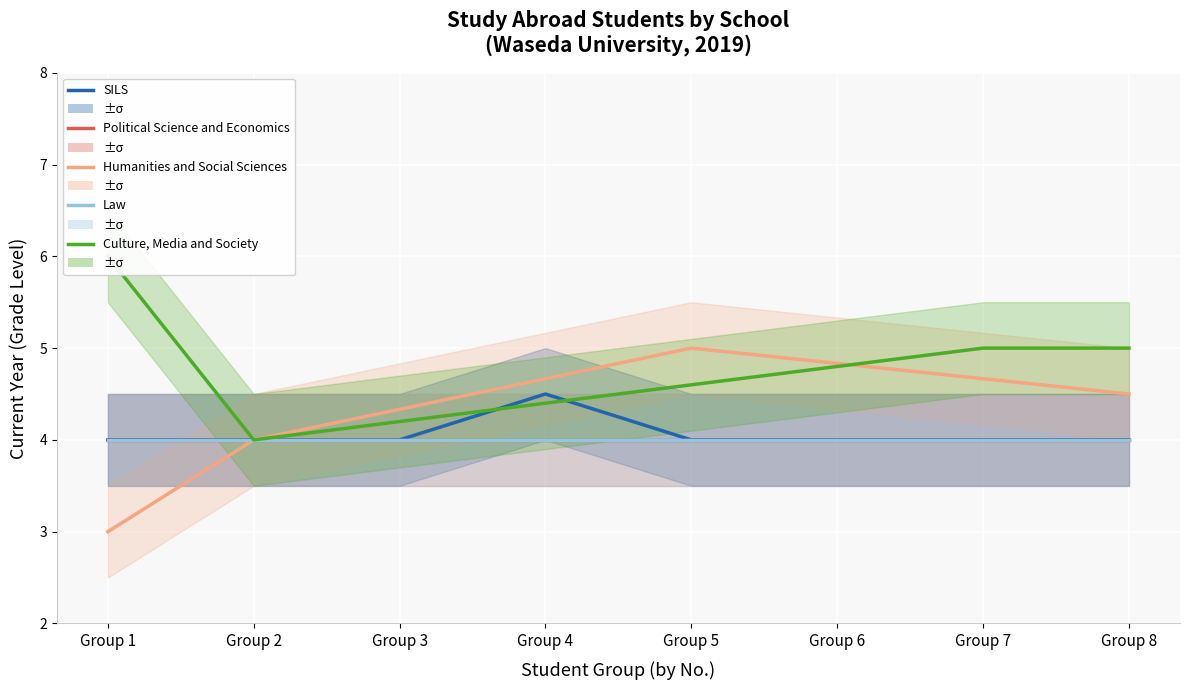

Is the value of SILS at Group 5 greater than the value of Law at Group 2?

No